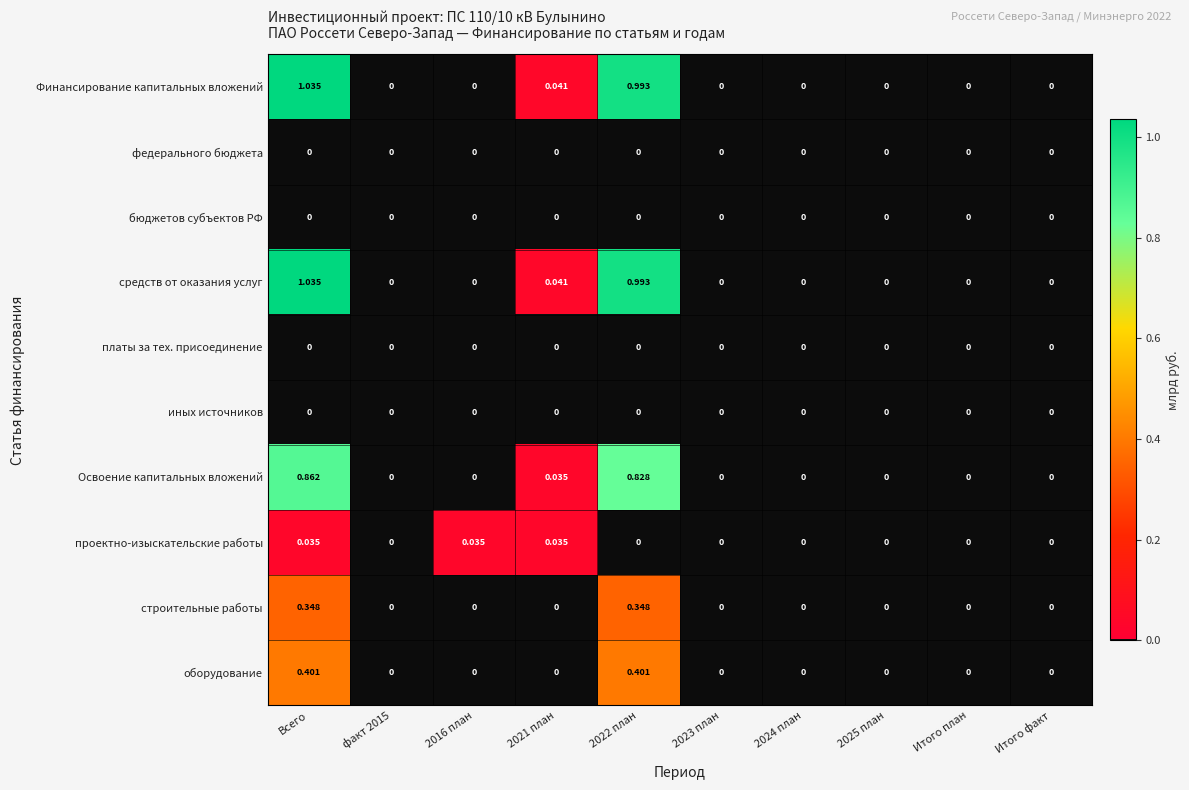

How many series are shown in this chart?

10